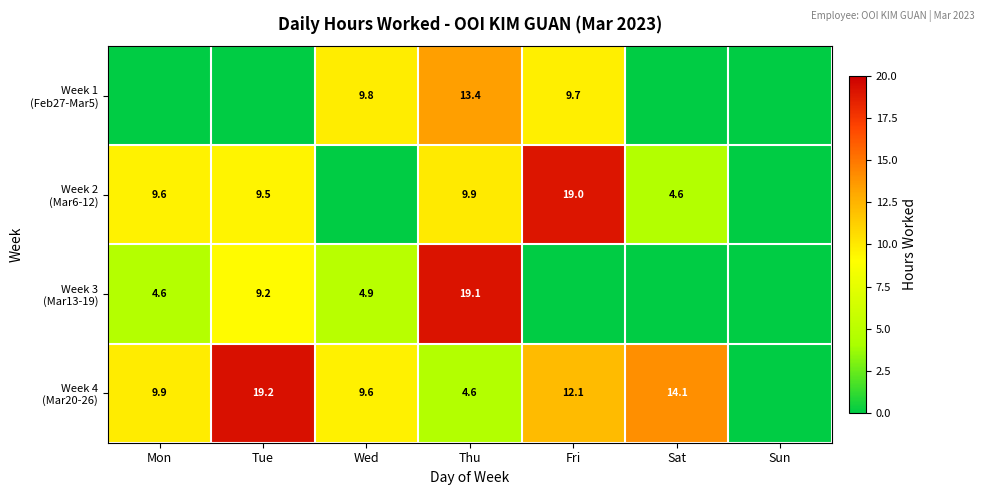

True or false: Week 1 (Feb27-Mar5) has a value of 7.8 at Sun.

False